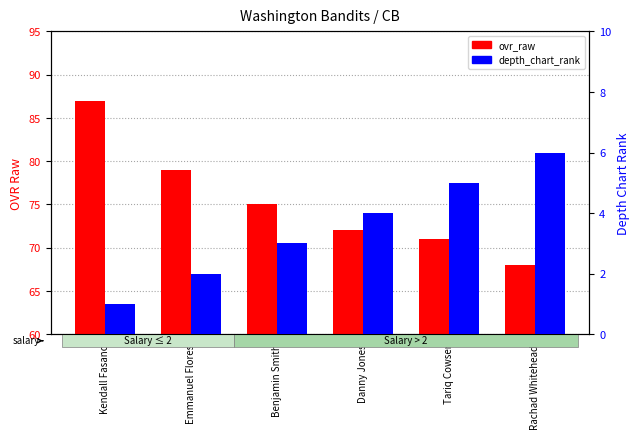

The value of ovr_raw at Kendall Fasano is 132. True or false?

False